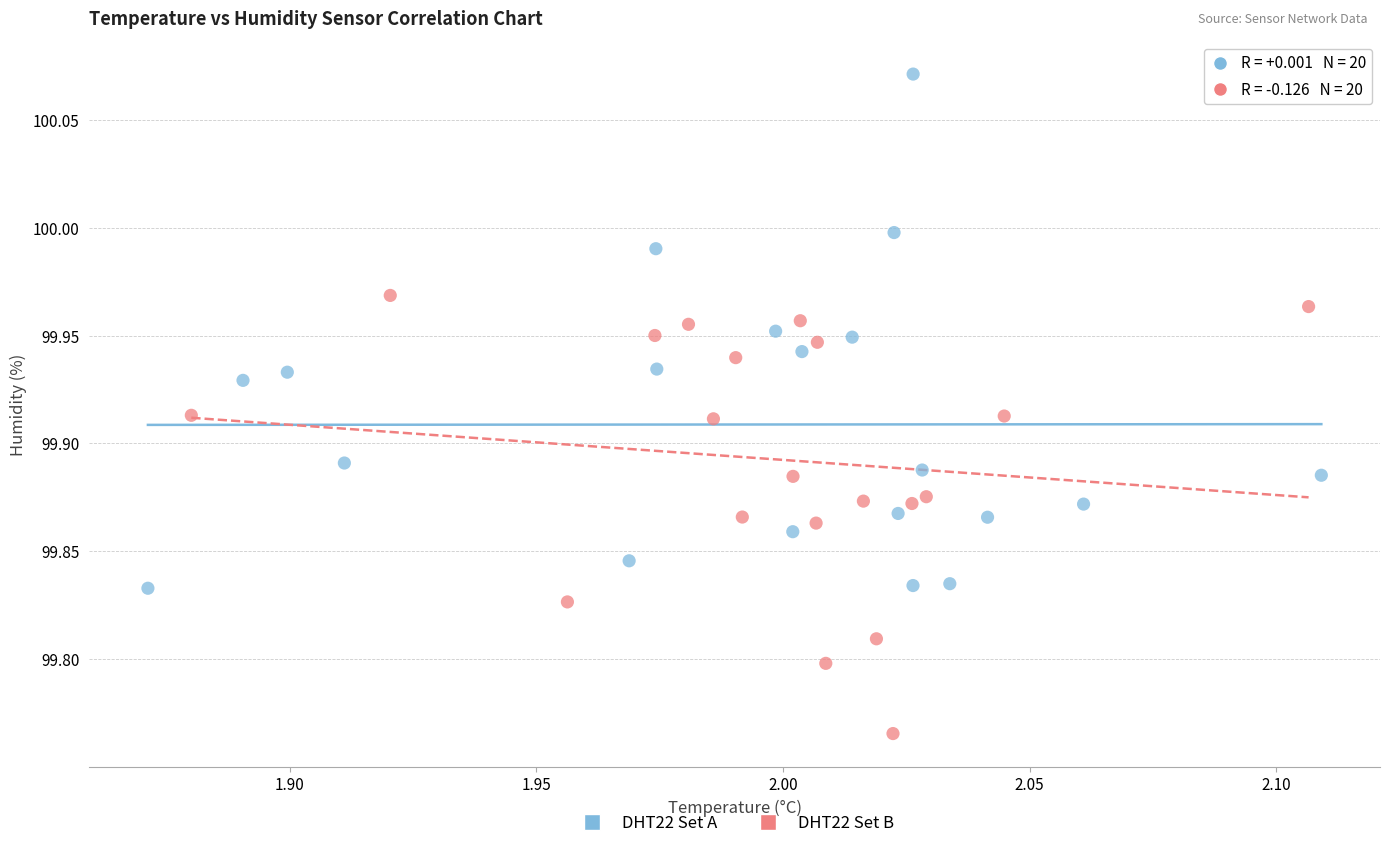

Which series reaches the minimum Y coordinate?

DHT22 Set B